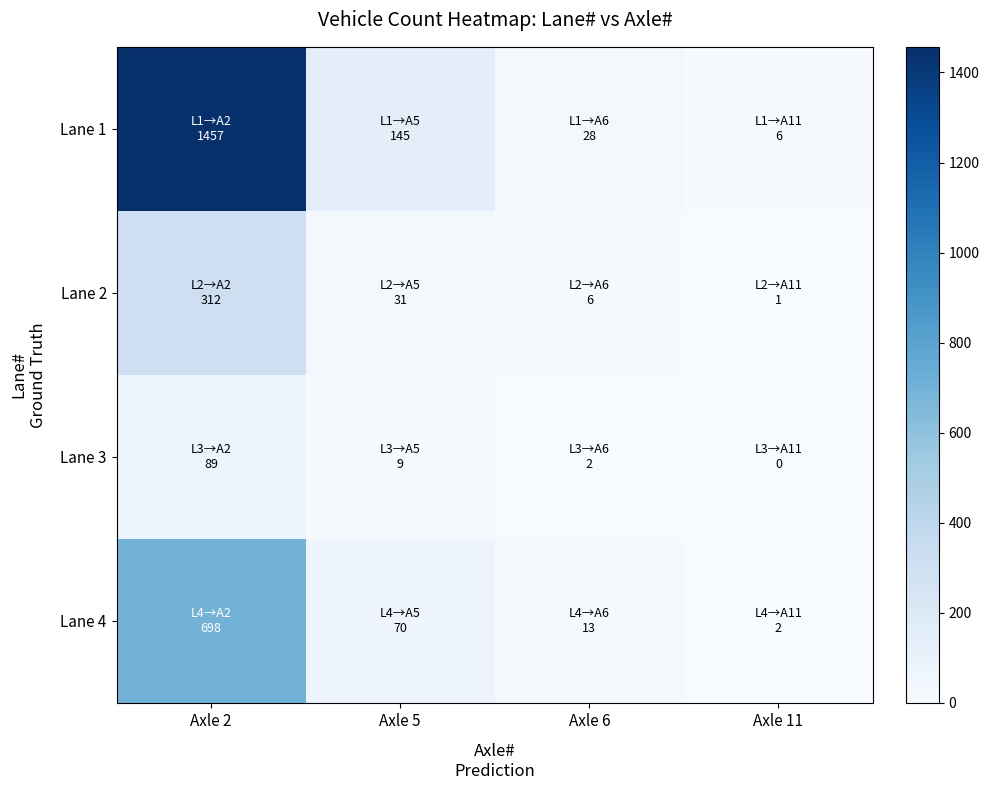

Rank the series at Axle 2 from lowest to highest value.

Lane 3, Lane 2, Lane 4, Lane 1